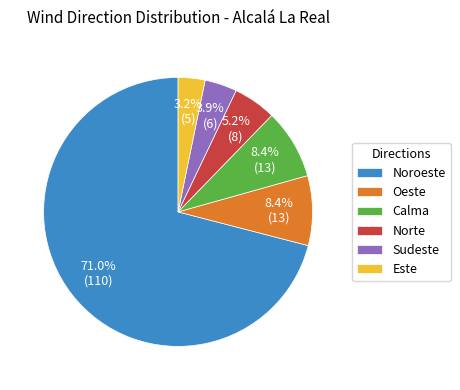

What is the total percentage of Este and Calma?

11.6%